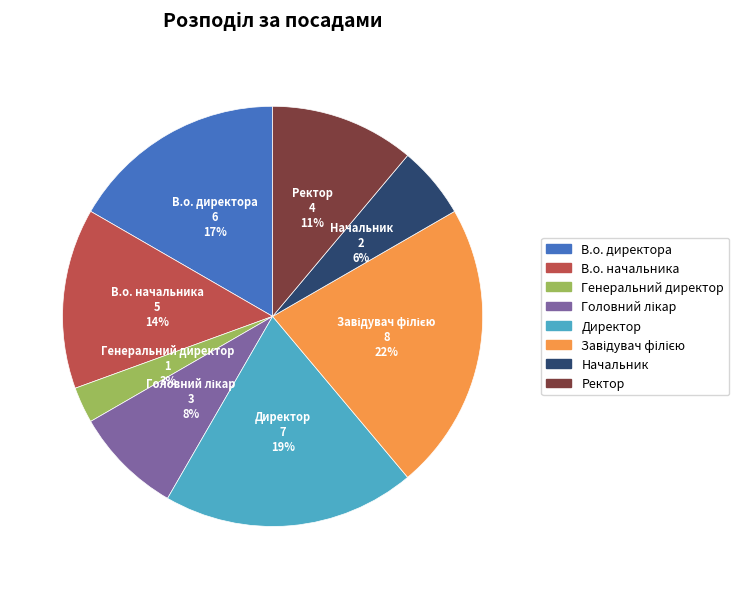

To the nearest percent, what portion does В.о. начальника represent?

14%